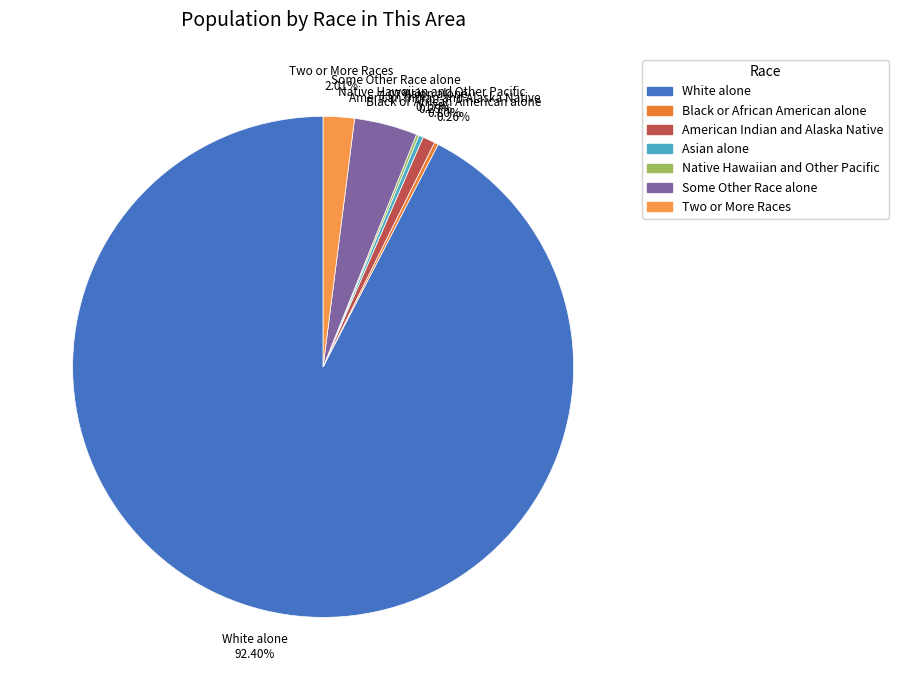

Which category has the biggest portion of the pie?

White alone